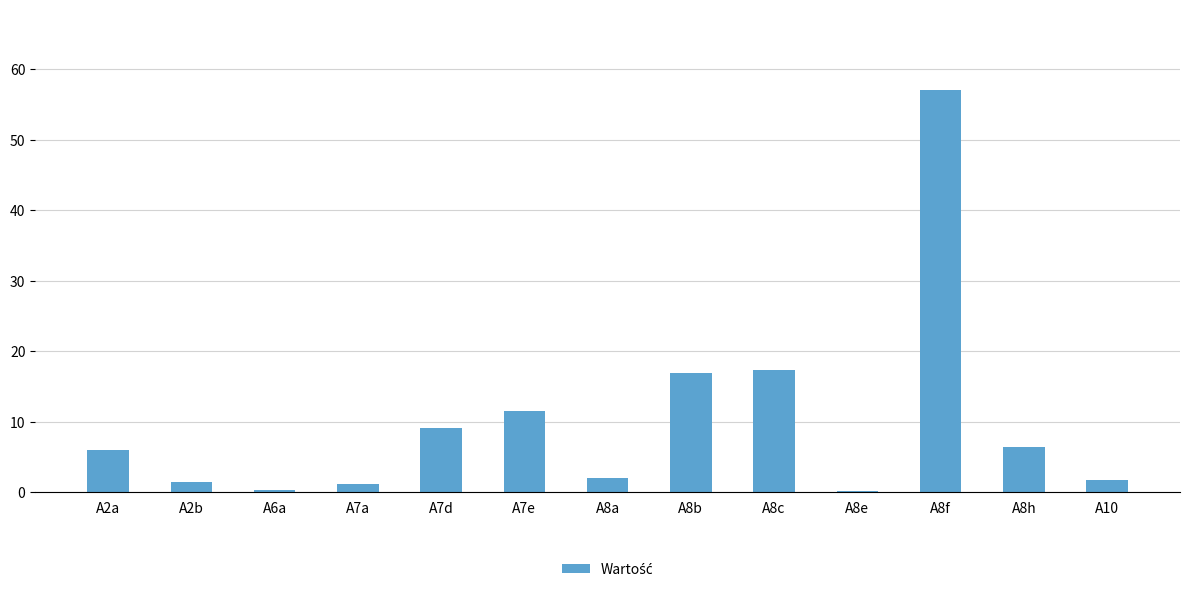

Between A8b and A8a, which is larger?

A8b